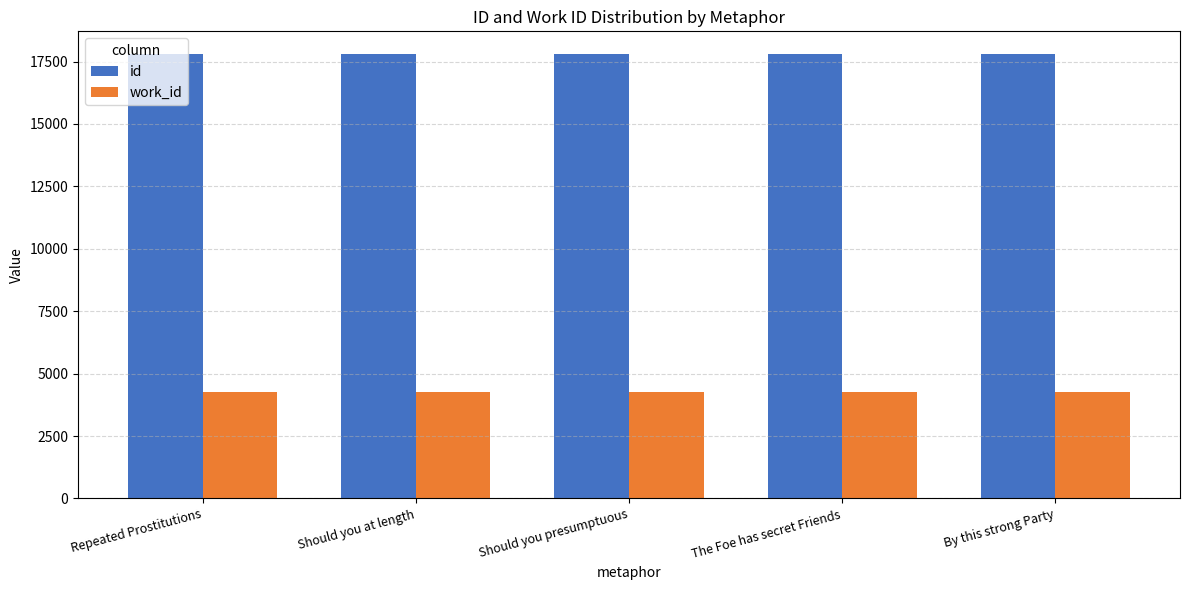

What is the minimum value for id?

17814